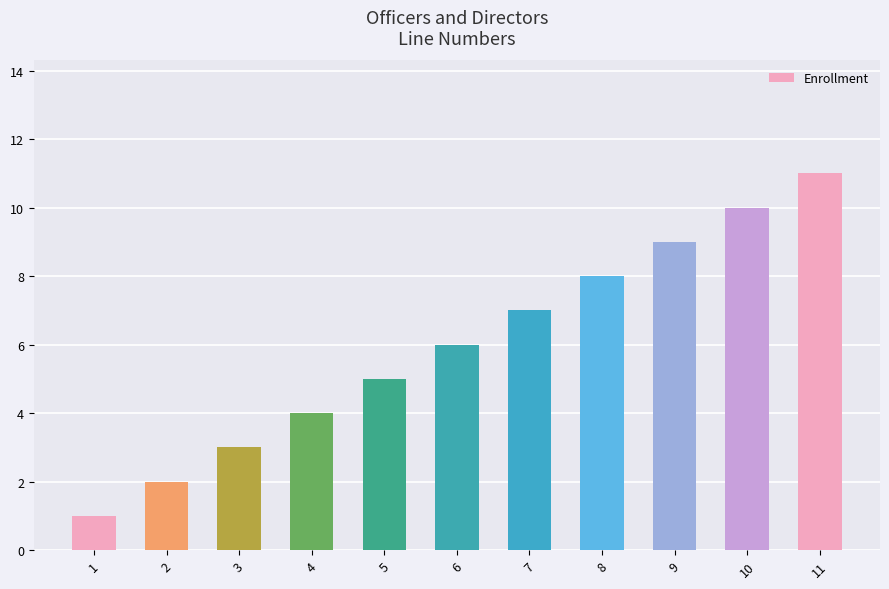

Rank the categories by value from highest to lowest.

11, 10, 9, 8, 7, 6, 5, 4, 3, 2, 1